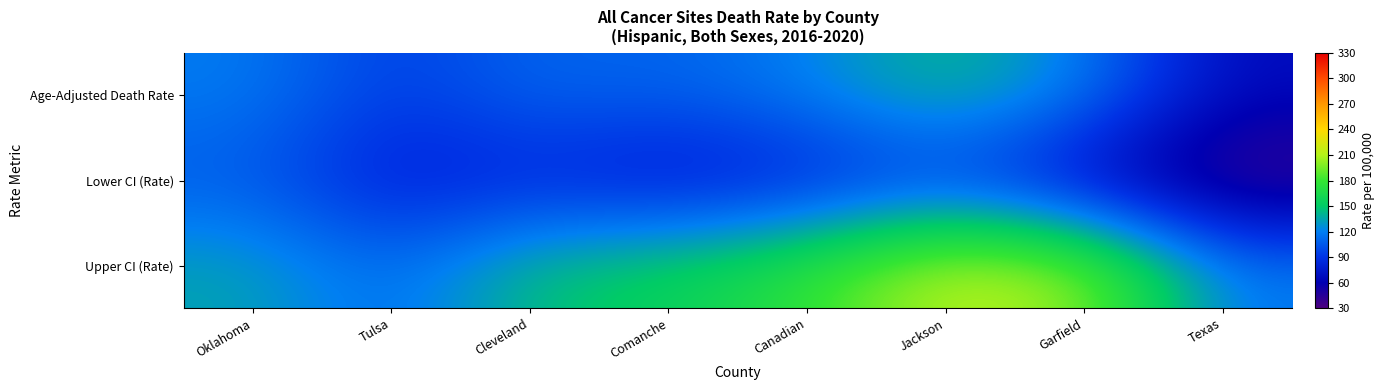

Which series changed the most between Tulsa and Jackson?

Upper CI (Rate)